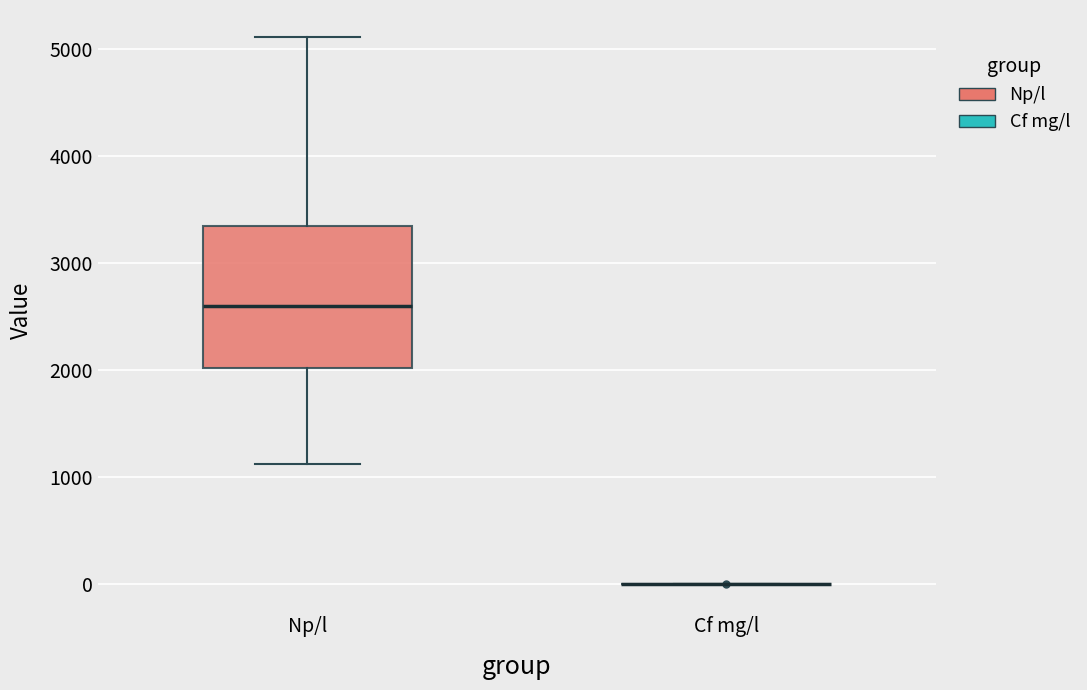

Reading left to right, transcribe this box plot: for each box, give where its median line is, the range the box spans, and where its two whiskers end, as read against the y-axis. The values are not printed on the chart, so give them approximately, as read against the axis.

Np/l: median 2600, box 2000 to 3300, whiskers 1100 to 5100
Cf mg/l: box collapsed to a line at 0, whiskers 0 to 0